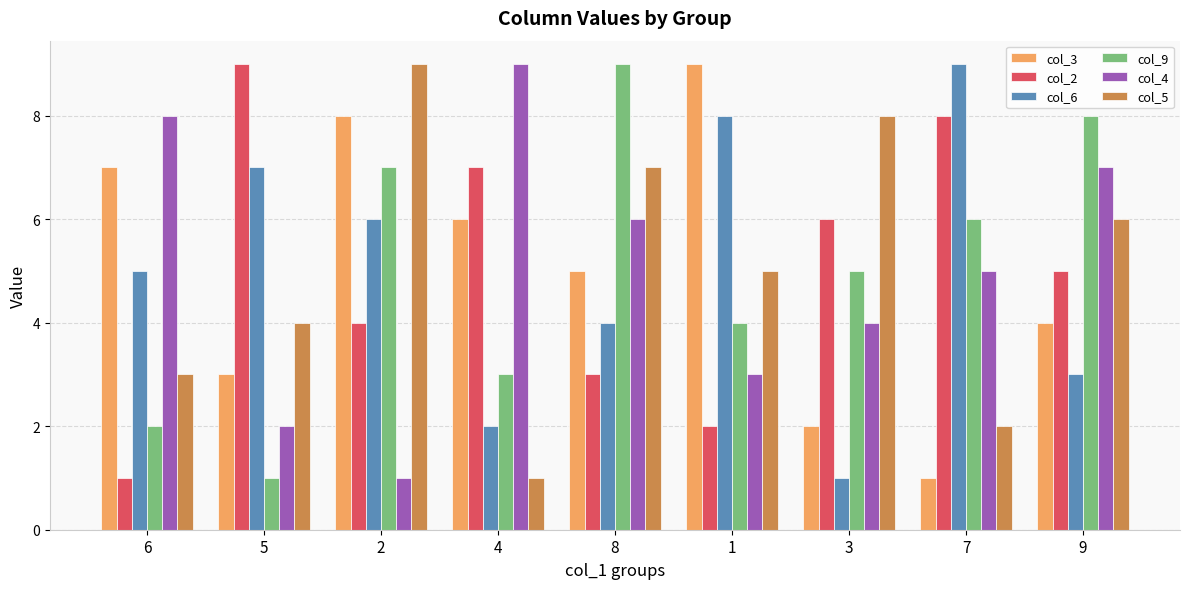

Is the value of col_4 at 4 greater than the value of col_5 at 5?

Yes